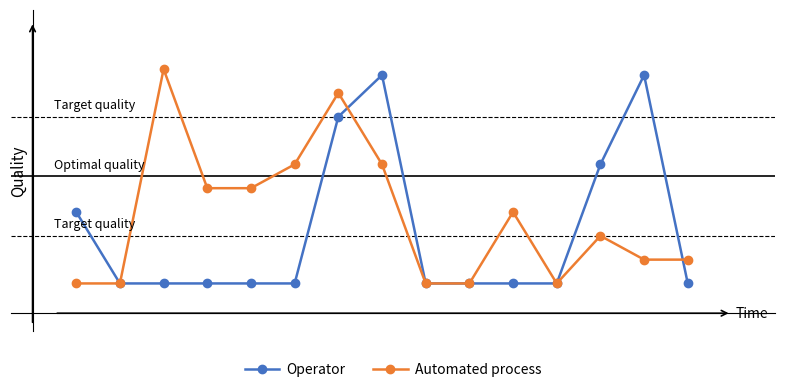

True or false: Automated process and Operator cross at least once.

True